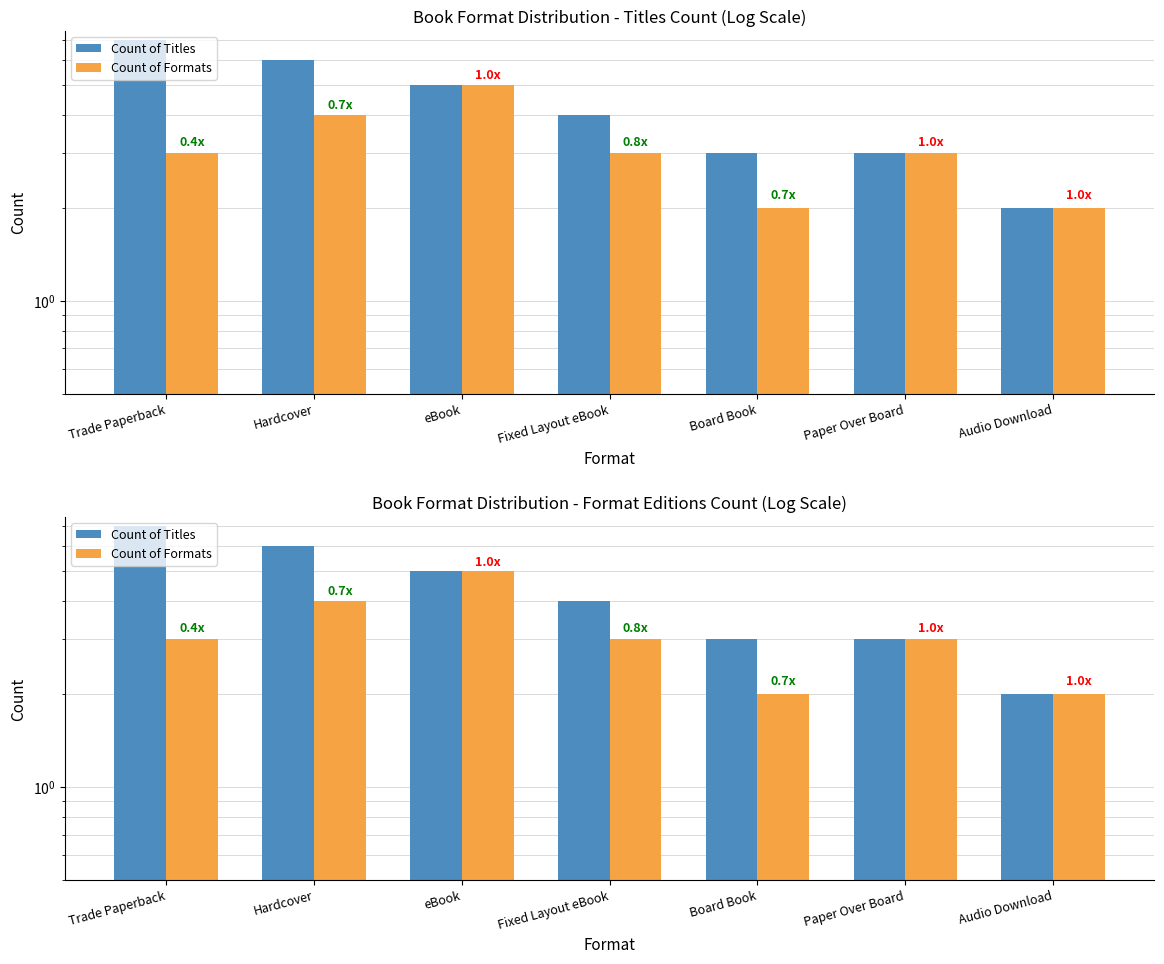

What is the value of the Count of Titles bar at the 2nd from the left?

6